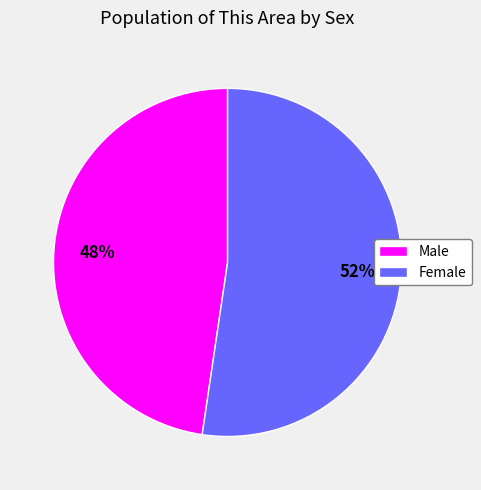

To the nearest percent, what portion does Female represent?

52%